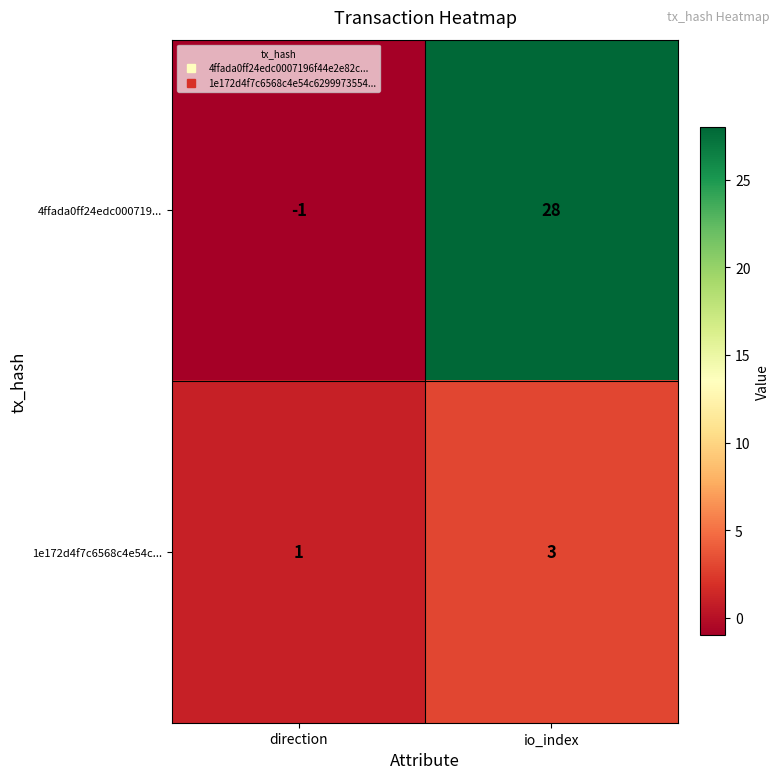

Which label corresponds to the smallest value in the chart?

direction